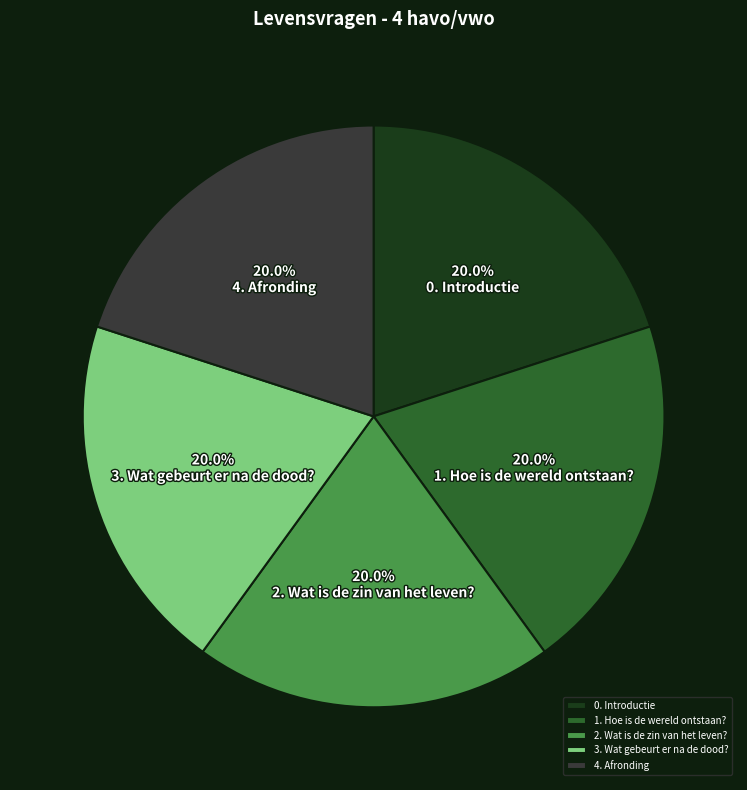

To the nearest percent, what is the combined percentage of 2. Wat is de zin van het leven? and 1. Hoe is de wereld ontstaan??

40%